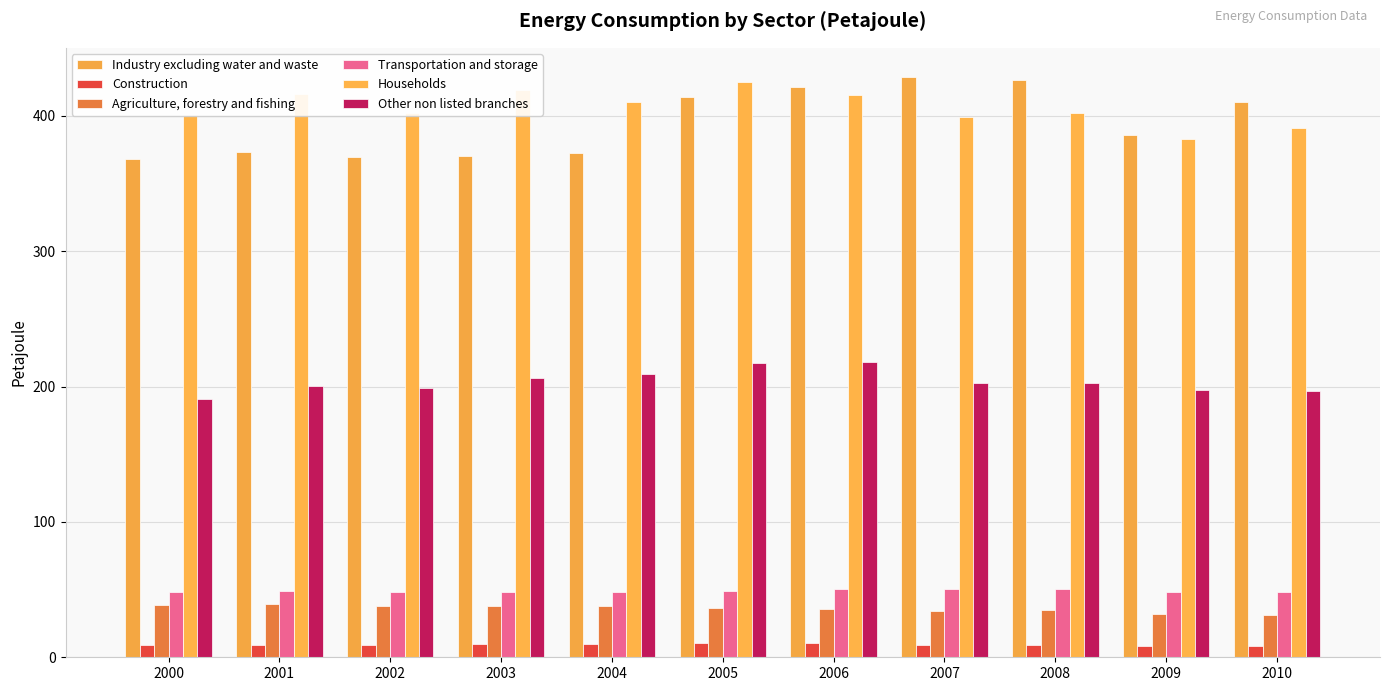

What is the smallest value displayed?

8.0